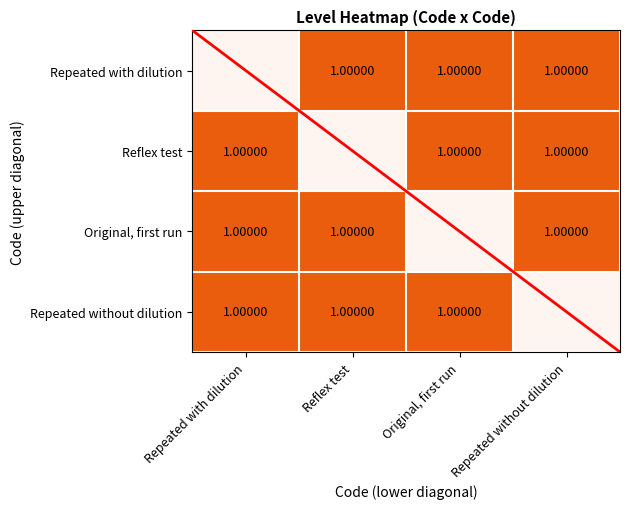

Read the Original, first run value at Repeated without dilution.

1.0